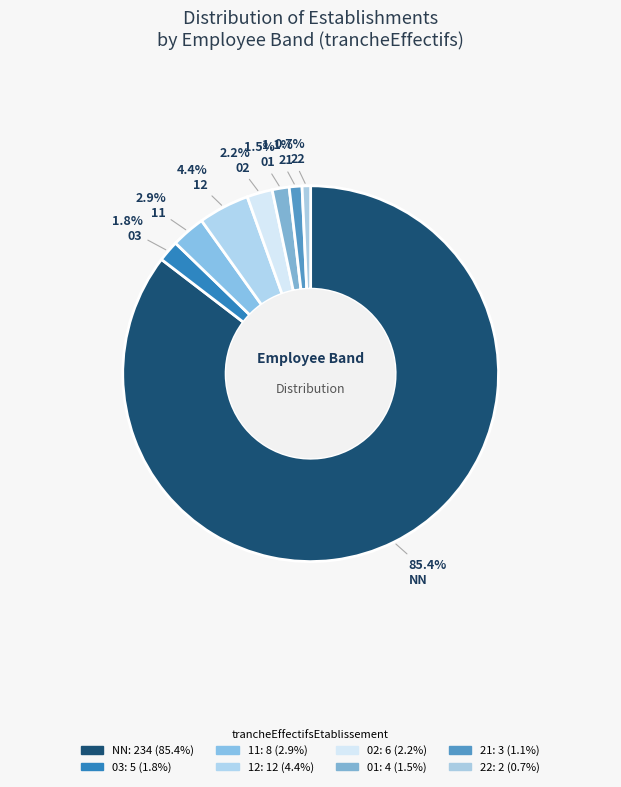

How many segments does this pie chart have?

8